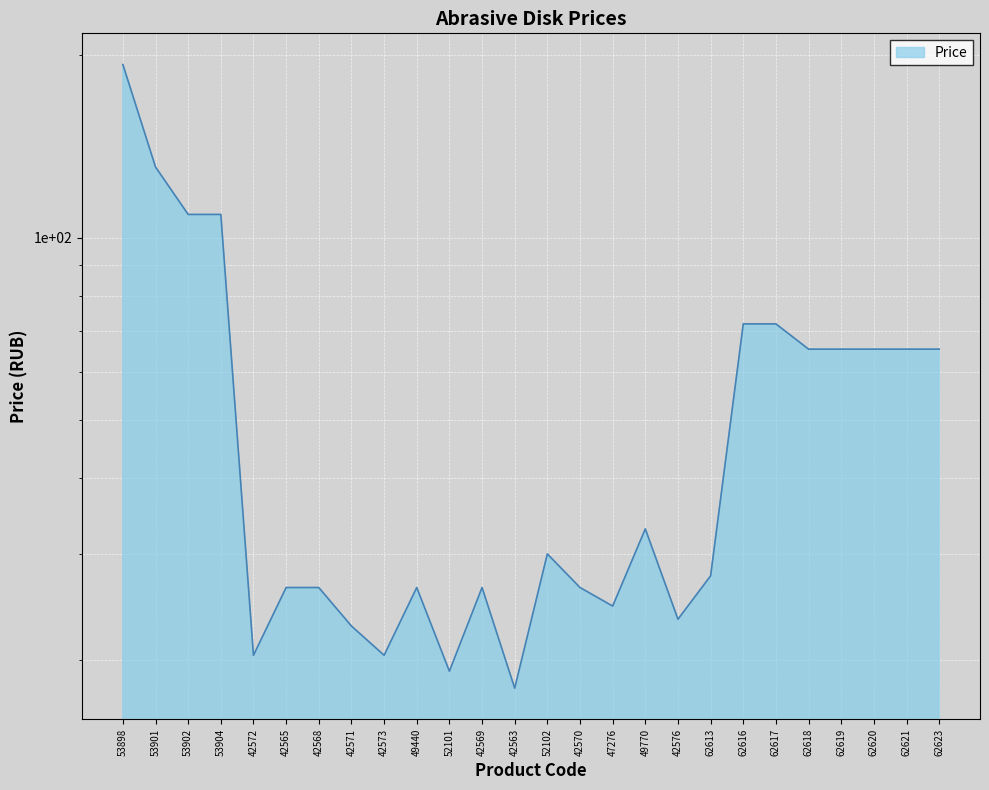

Reading right to left, extract all data points from this chart.

62623=65.4	62621=65.4	62620=65.4	62619=65.4	62618=65.4	62617=72.0	62616=72.0	62613=27.6	42576=23.4	49770=33.0	47276=24.6	42570=26.4	52102=30.0	42563=18.0	42569=26.4	52101=19.2	49440=26.4	42573=20.4	42571=22.8	42568=26.4	42565=26.4	42572=20.4	53904=109.2	53902=109.2	53901=130.8	53898=193.2